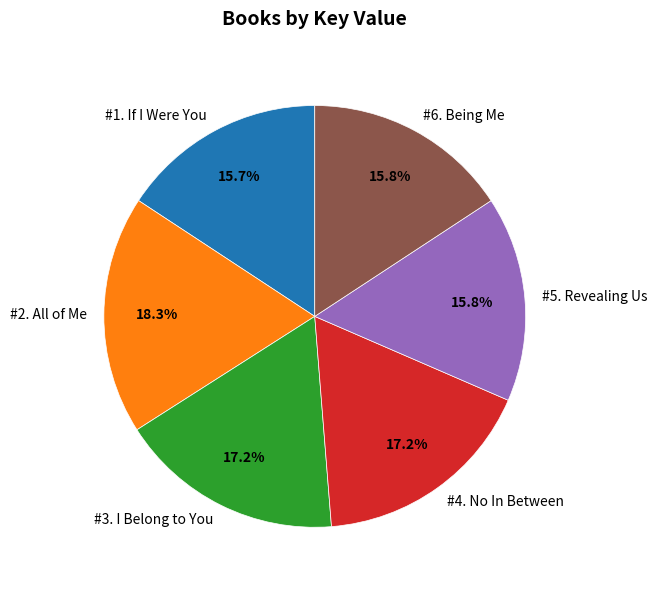

What is the largest slice in the pie chart?

#2. All of Me